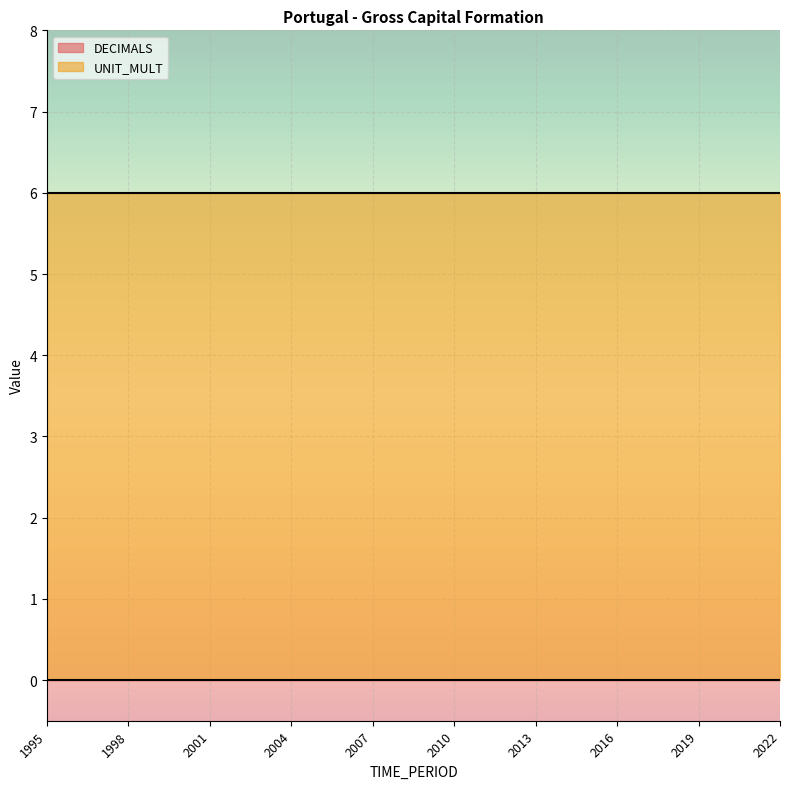

Is the value of DECIMALS at 1996 greater than the value of UNIT_MULT at 2016?

No